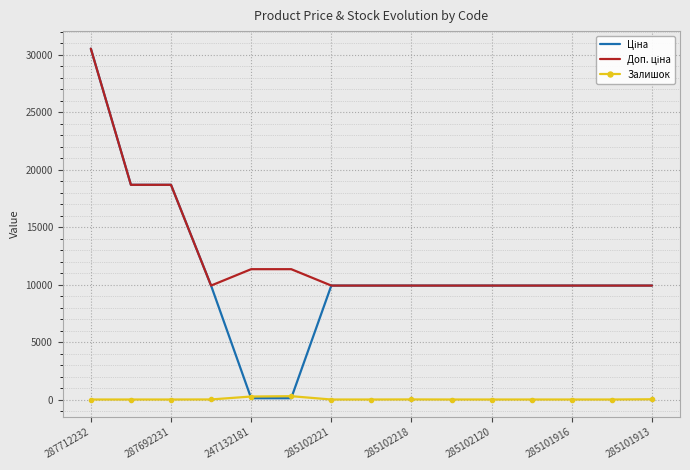

Which category has the highest value in the Доп. ціна series?

287712232